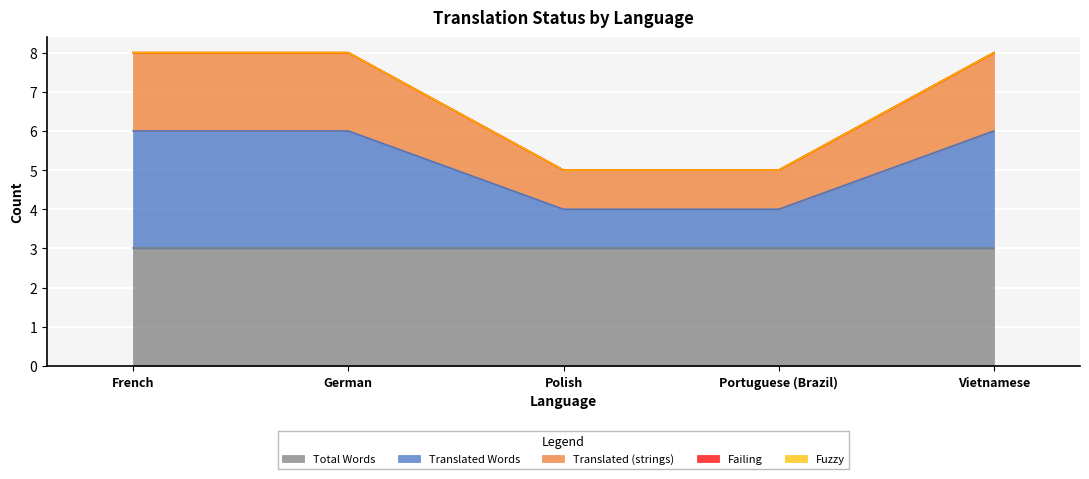

Reading left to right, what are all the values shown in this chart?

translated: 2	2	1	1	2
translated_words: 3	3	1	1	3
total_words: 3	3	3	3	3
failing: 0	0	0	0	0
fuzzy: 0	0	0	0	0